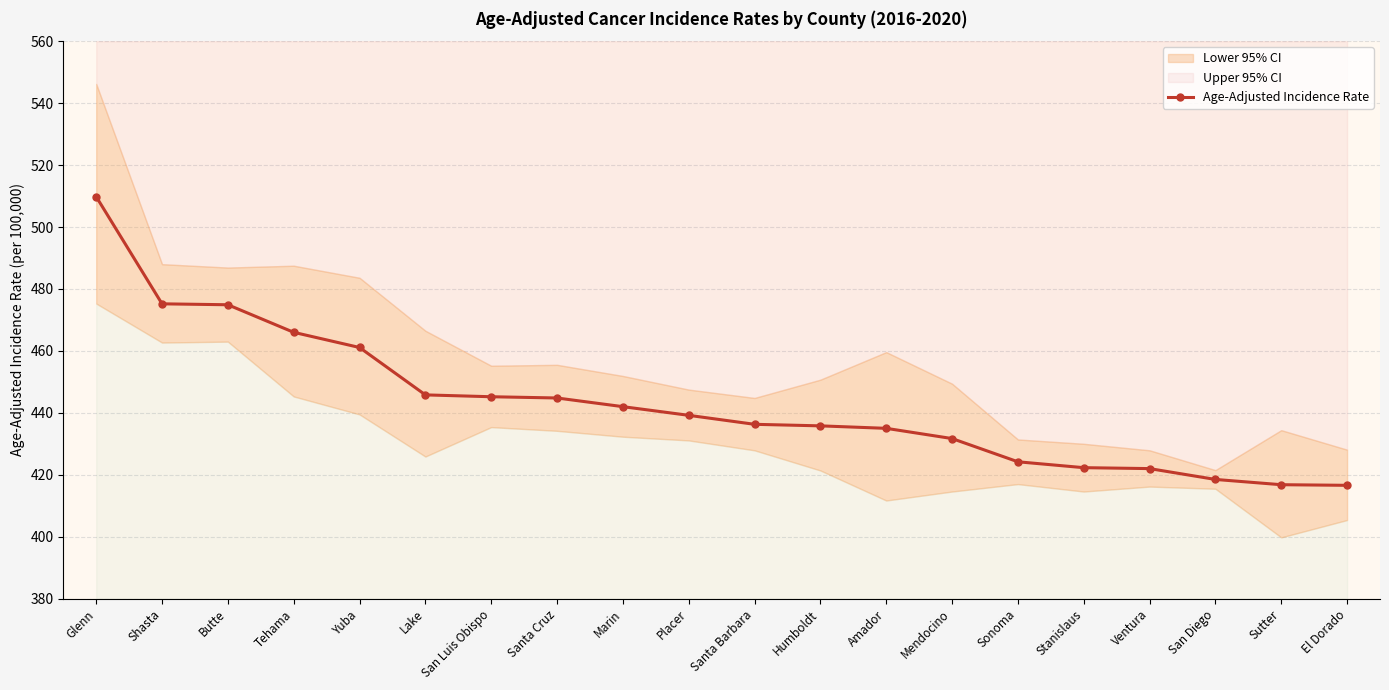

List the labels in order of value, largest first.

Glenn, Shasta, Butte, Tehama, Yuba, Lake, San Luis Obispo, Santa Cruz, Marin, Placer, Santa Barbara, Humboldt, Amador, Mendocino, Sonoma, Stanislaus, Ventura, San Diego, Sutter, El Dorado